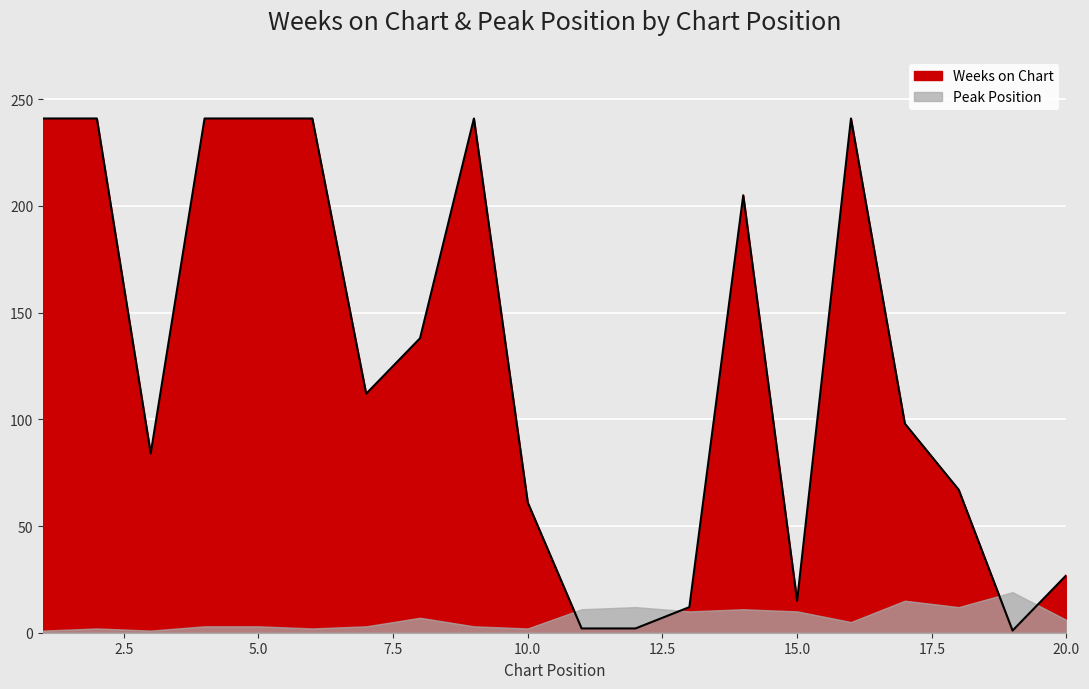

Where does the data first go above 112?

1